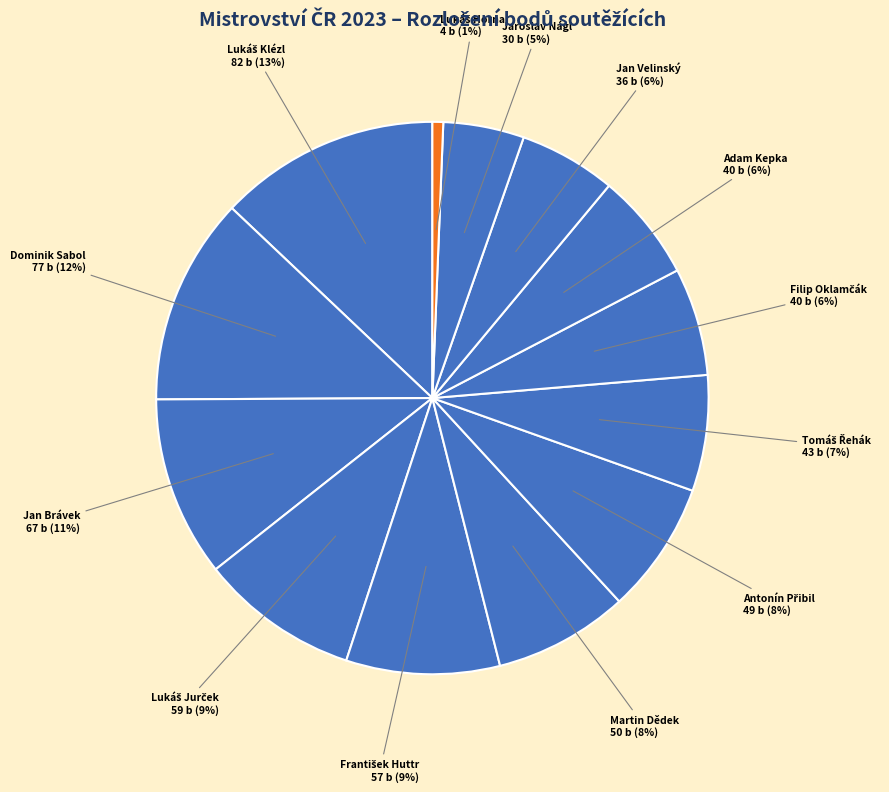

To the nearest percent, what is the difference between the largest and smallest slice percentages?

12%